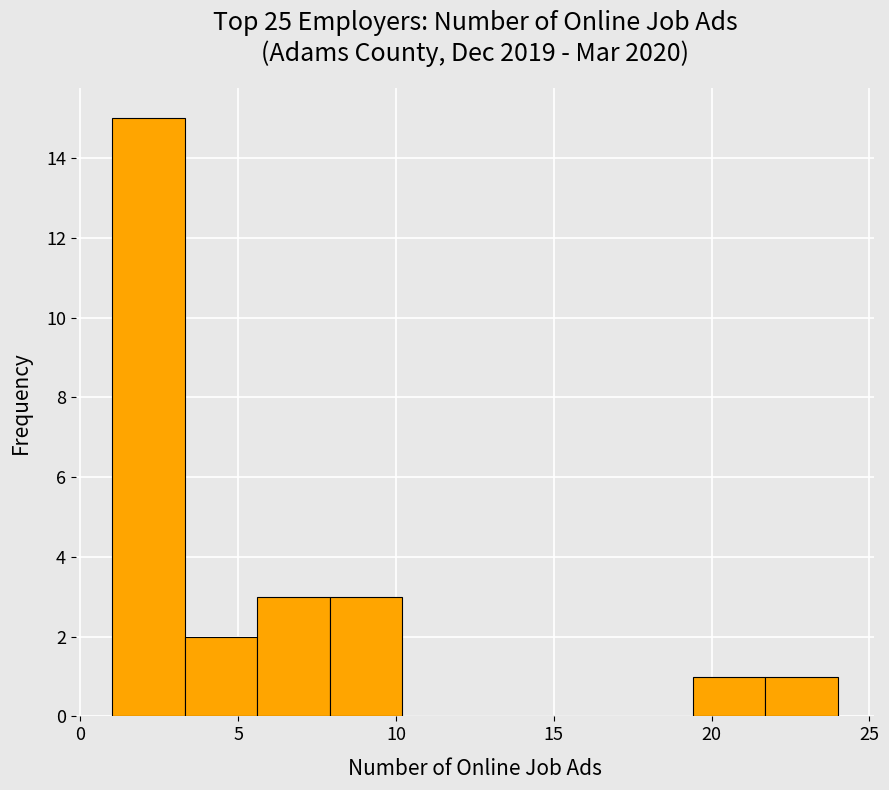

Reading left to right, transcribe this chart: for each bar, give the range it covers on the x-axis and its height. Neither the bar edges nor the heights are printed on the chart, so give them approximately, as read against the axes.

1.0 to 3.3: 15
3.3 to 5.6: 2
5.6 to 7.9: 3
7.9 to 10.2: 3
10.2 to 12.5: 0
12.5 to 14.8: 0
14.8 to 17.1: 0
17.1 to 19.4: 0
19.4 to 21.7: 1
21.7 to 24.0: 1